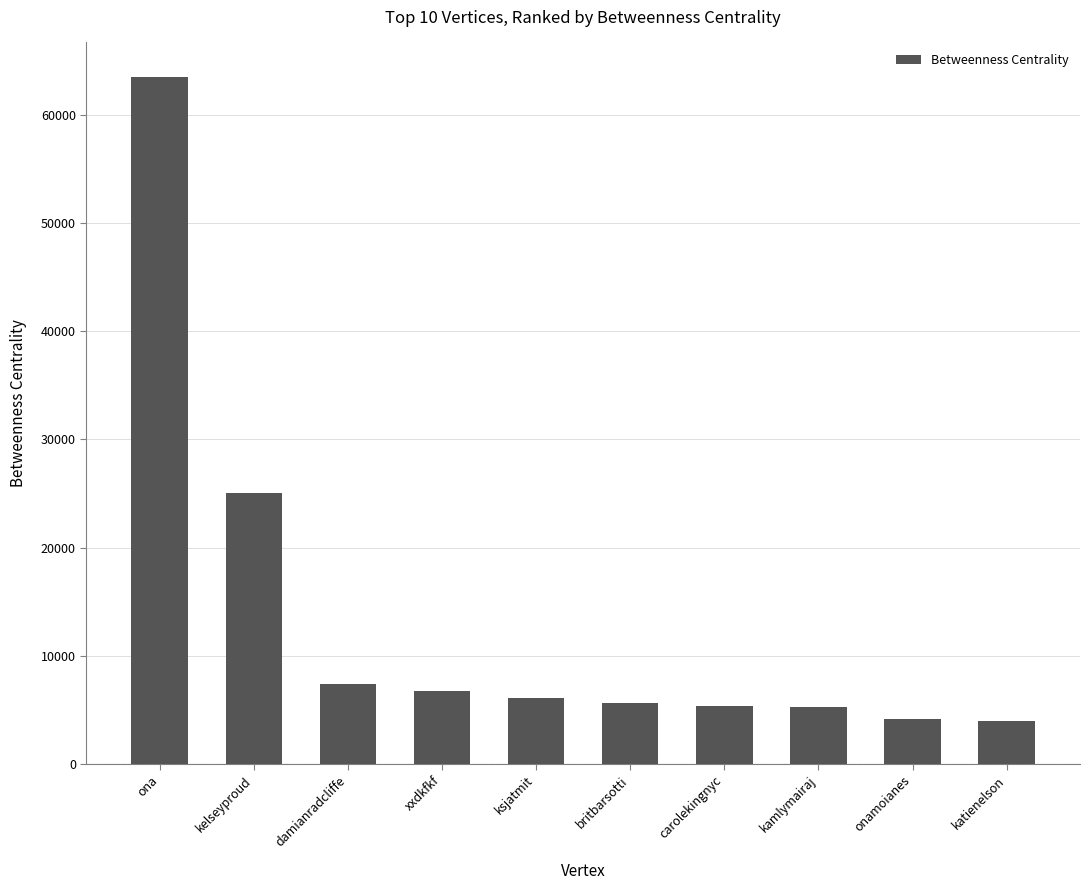

True or false: the data shows 7651.7 at kamlymairaj.

False